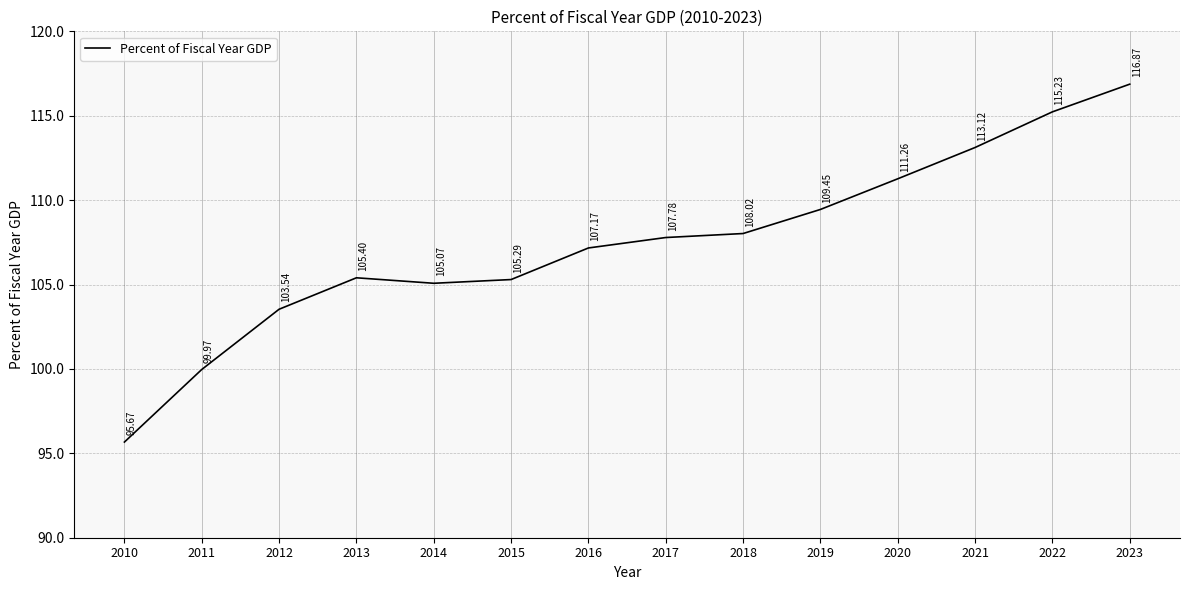

List the labels in order of value, largest first.

2023, 2022, 2021, 2020, 2019, 2018, 2017, 2016, 2013, 2015, 2014, 2012, 2011, 2010